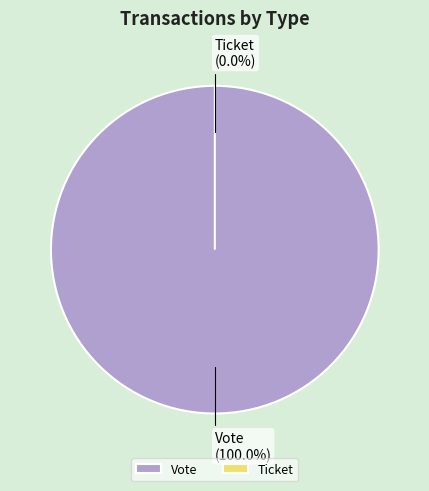

How many segments does this pie chart have?

2